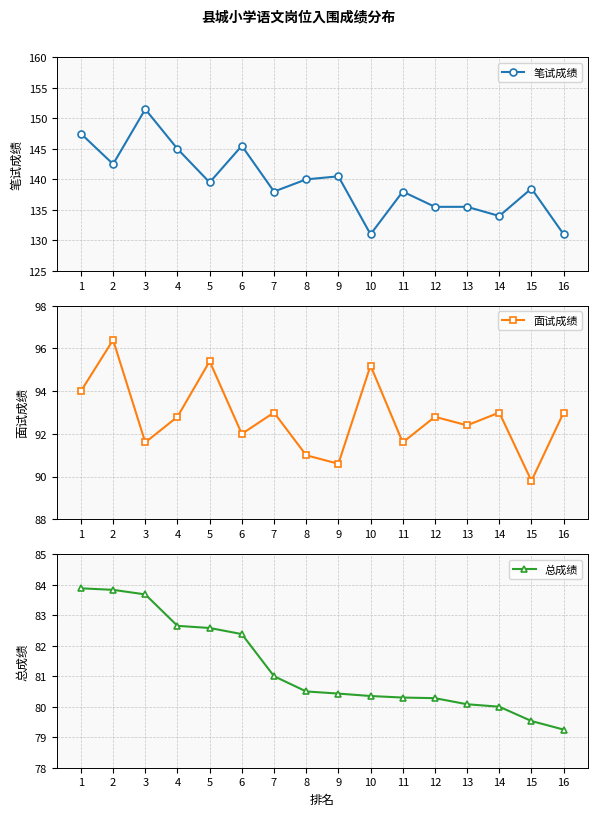

At 6, list the series in order from largest to smallest.

笔试成绩, 面试成绩, 总成绩